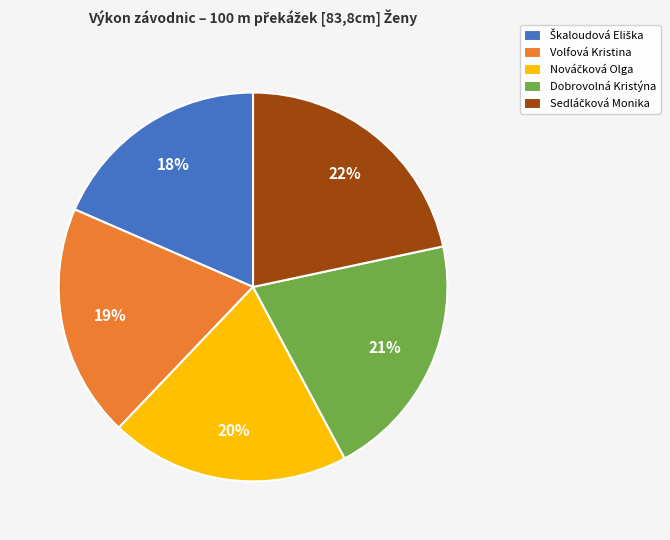

To the nearest percent, what is the combined percentage of Dobrovolná Kristýna and Volfová Kristina?

40%